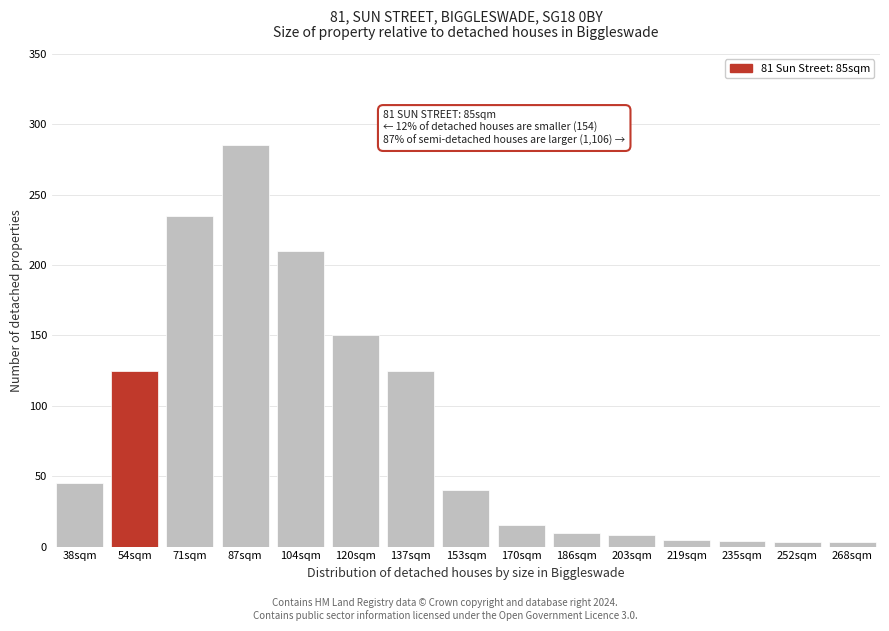

What is the greatest value displayed?

285